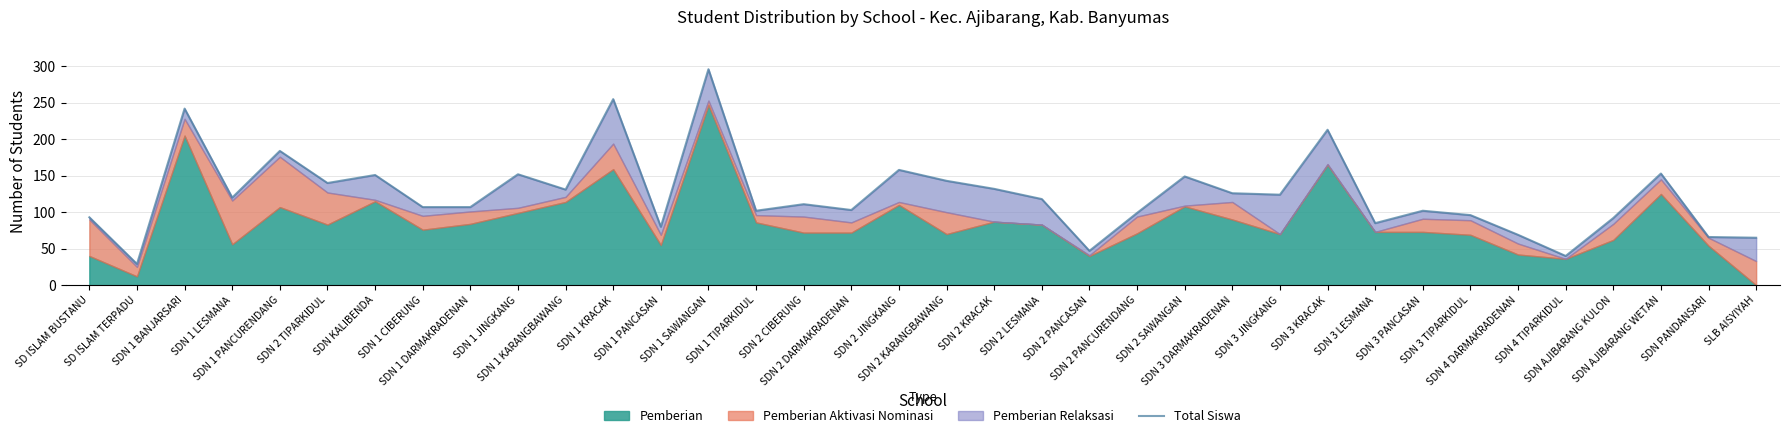

What is the maximum value shown in the chart?

296